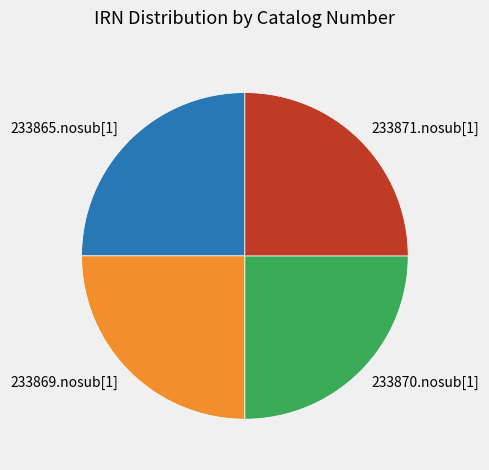

Approximately how many times larger is the value at 233871.nosub[1] compared to 233865.nosub[1]?

1.0